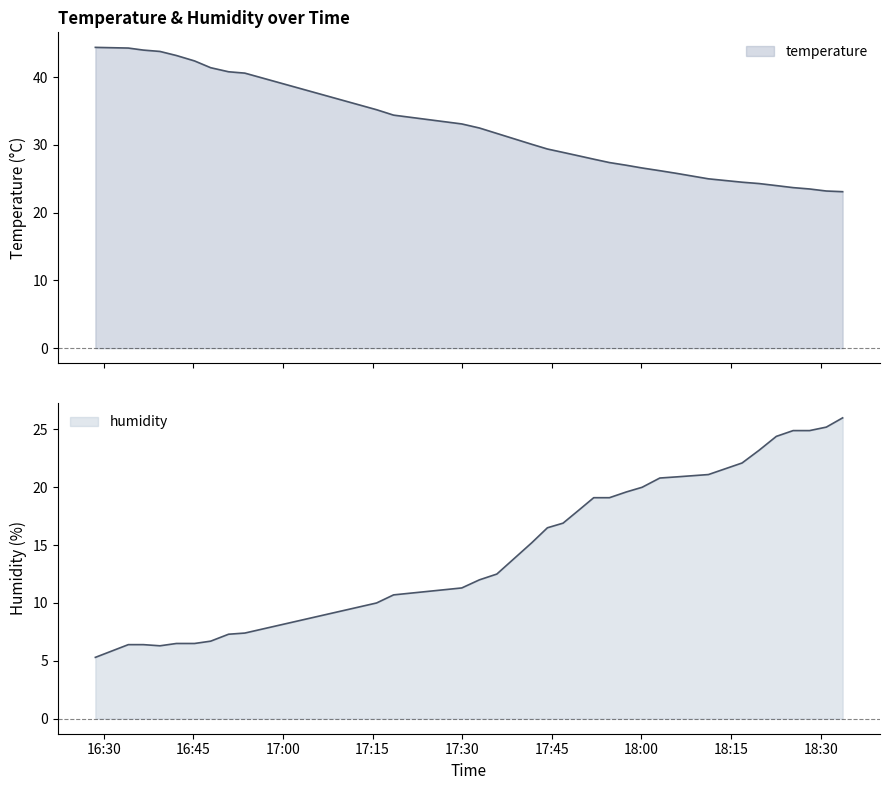

What is the label of the 32nd point from the left?

2022-09-03T18:33:41